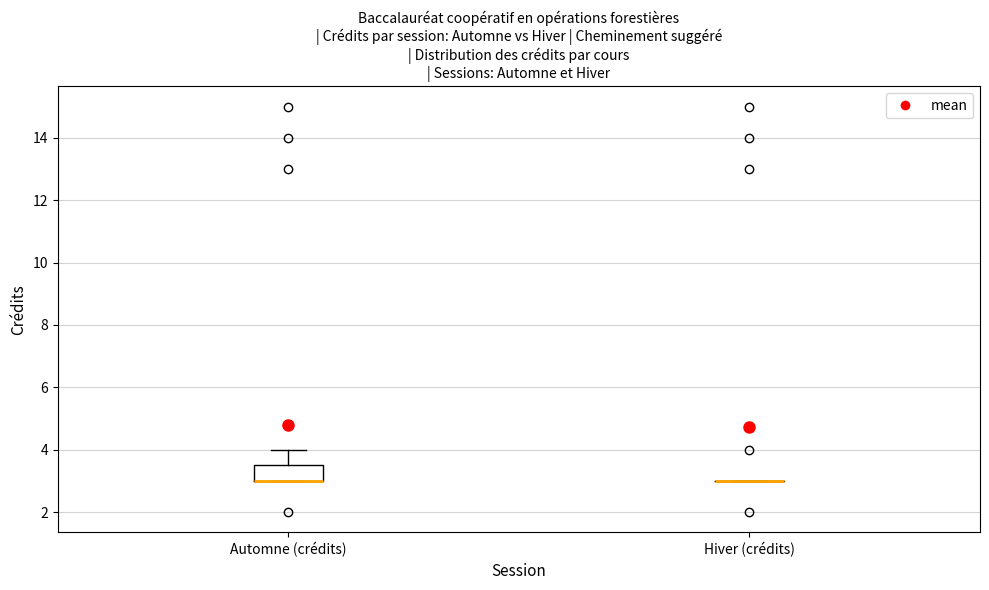

Reading left to right, transcribe this box plot: for each box, give where its median line is, the range the box spans, and where its two whiskers end, as read against the y-axis. The values are not printed on the chart, so give them approximately, as read against the axis.

Automne (crédits): median 3.0 (drawn on the box's lower edge), box 3.0 to 3.6, whiskers 3.0 to 4.0
Hiver (crédits): box collapsed to a line at 3.0, whiskers 3.0 to 3.0